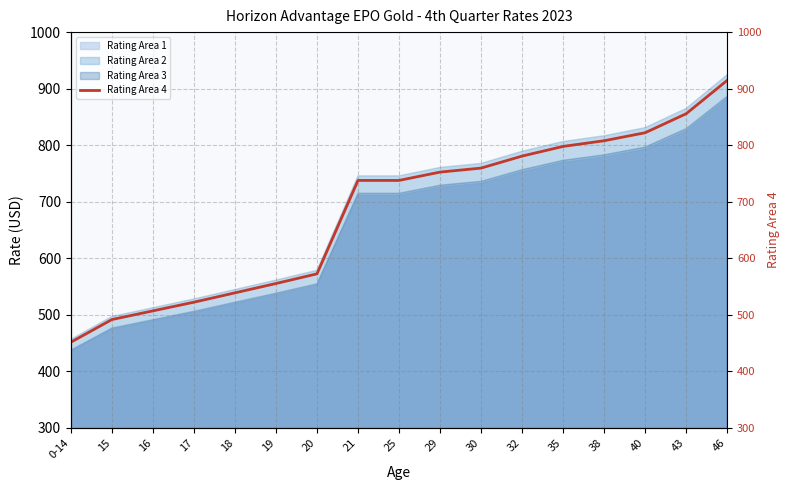

Rank the categories by value from lowest to highest.

0-14, 15, 16, 17, 18, 19, 20, 21, 25, 29, 30, 32, 35, 38, 40, 43, 46